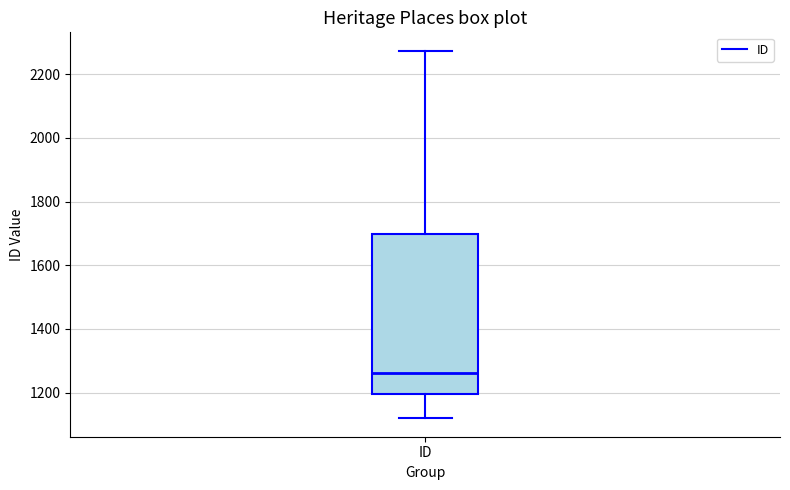

Read this box plot against the y-axis: the position of the median line, the range covered by the box, and the ends of both whiskers. The values are not printed on the chart, so give them approximately, as read against the axis.

median 1260, box 1200 to 1700, whiskers 1120 to 2280